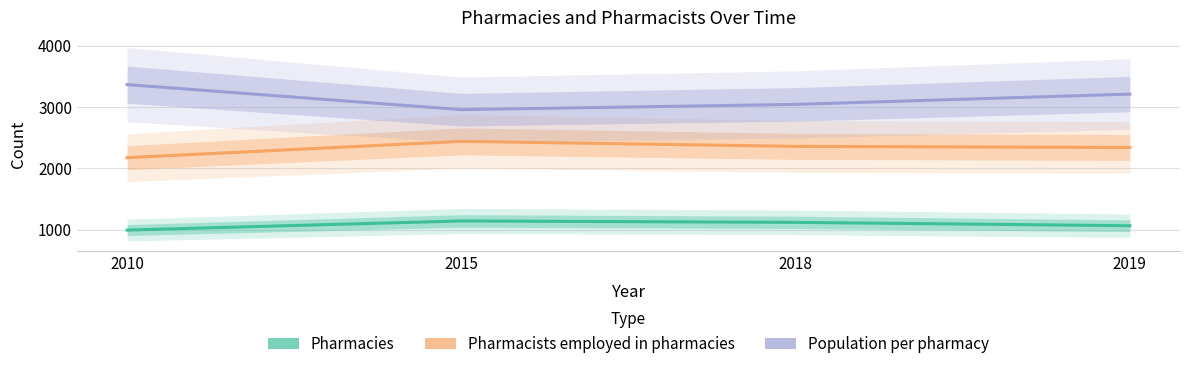

Reading left to right, what are all the values shown in this chart?

Pharmacies: 991	1140	1117	1062
Pharmacists employed in pharmacies: 2174	2440	2358	2340
Population per pharmacy: 3367	2958	3044	3212